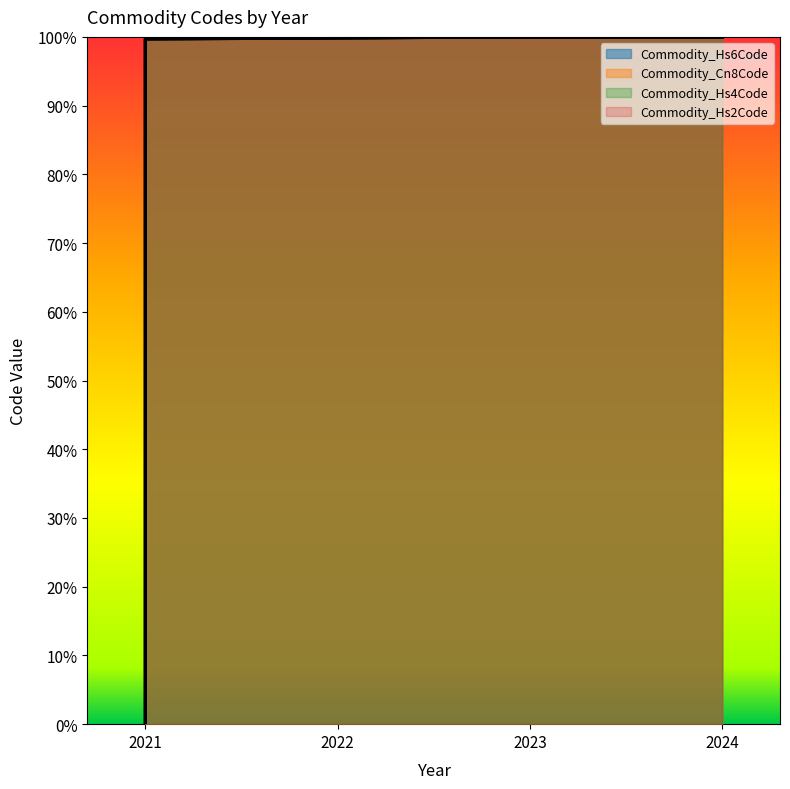

True or false: Commodity_Hs2Code and Commodity_Cn8Code cross at least once.

False